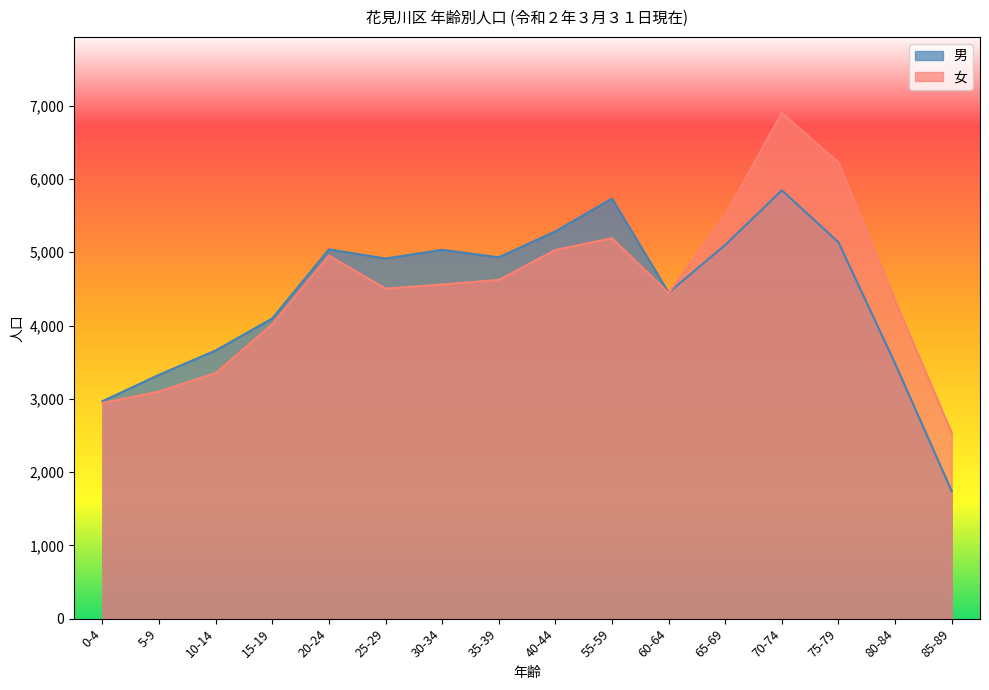

What is the label of the 7th point from the right?

55-59